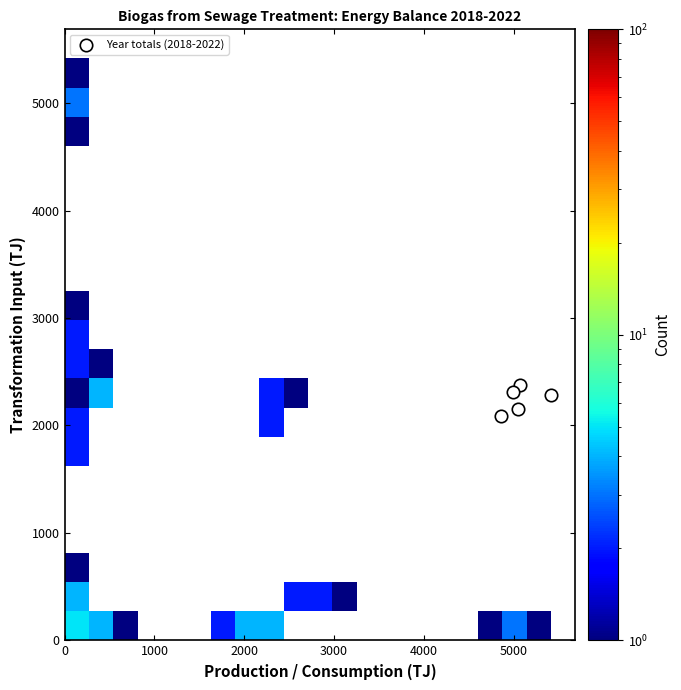

What is the average Y value?

2240.3